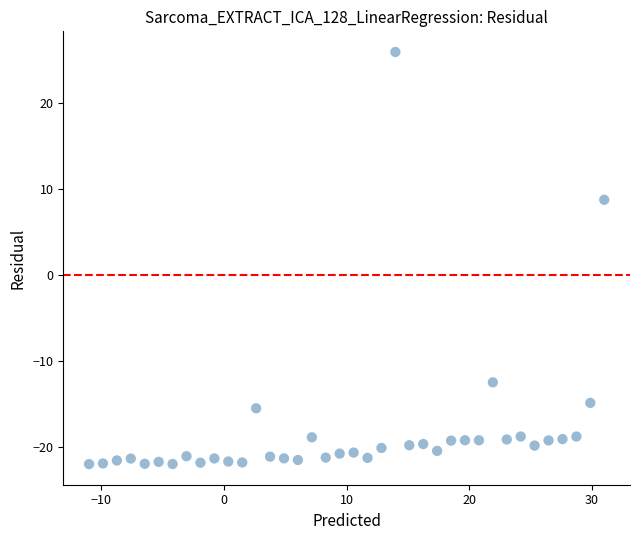

What Y value in the scatter plot is closest to 2?

8.8